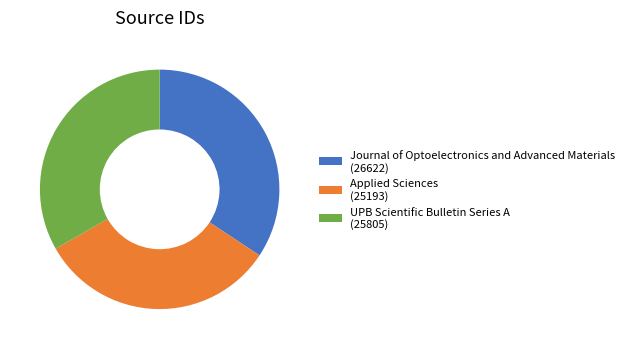

Which slice is the largest?

Journal of Optoelectronics and Advanced Materials